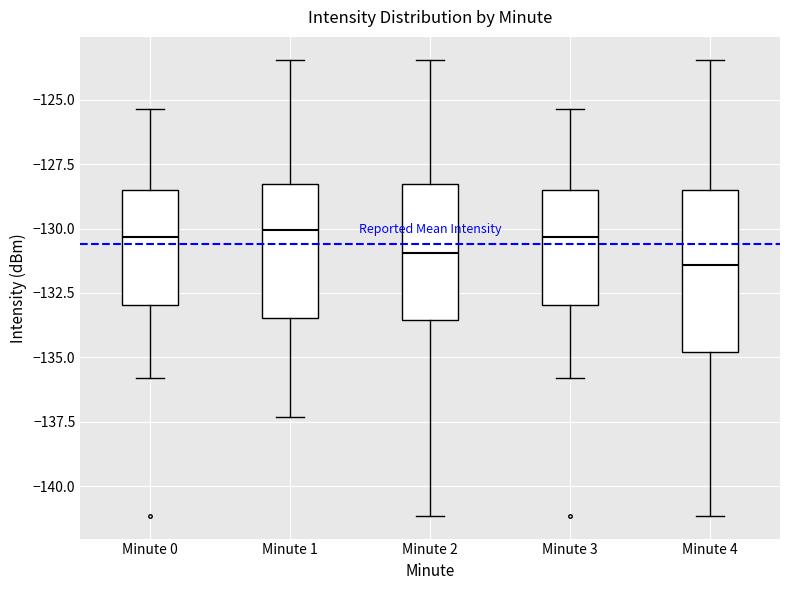

Where does the lower whisker of the box for Minute 0 end on the y-axis? The values are not printed on the chart, so give them approximately, as read against the axis.

-136.0